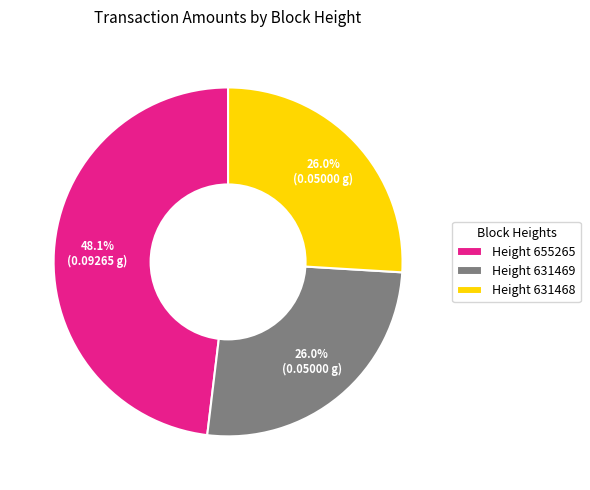

Which category has the biggest portion of the pie?

Height 655265